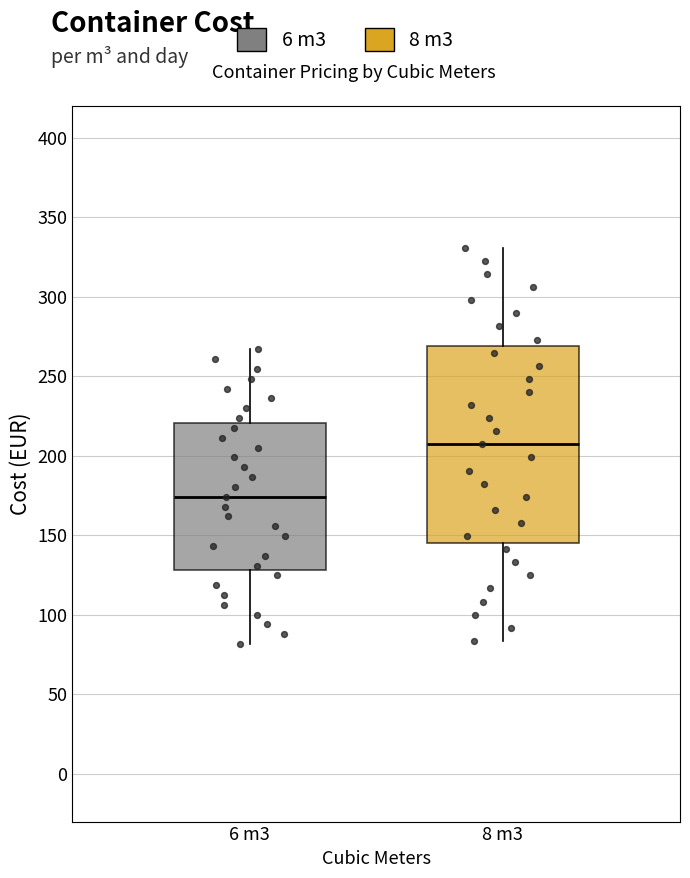

Comparing the boxes themselves (not the whiskers), which one is the tallest?

8 m3